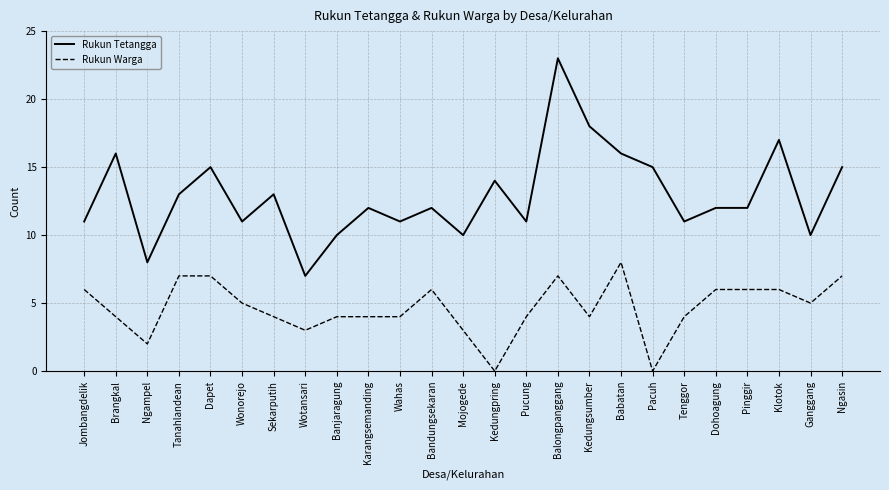

Which series has the widest spread of values?

Rukun Tetangga